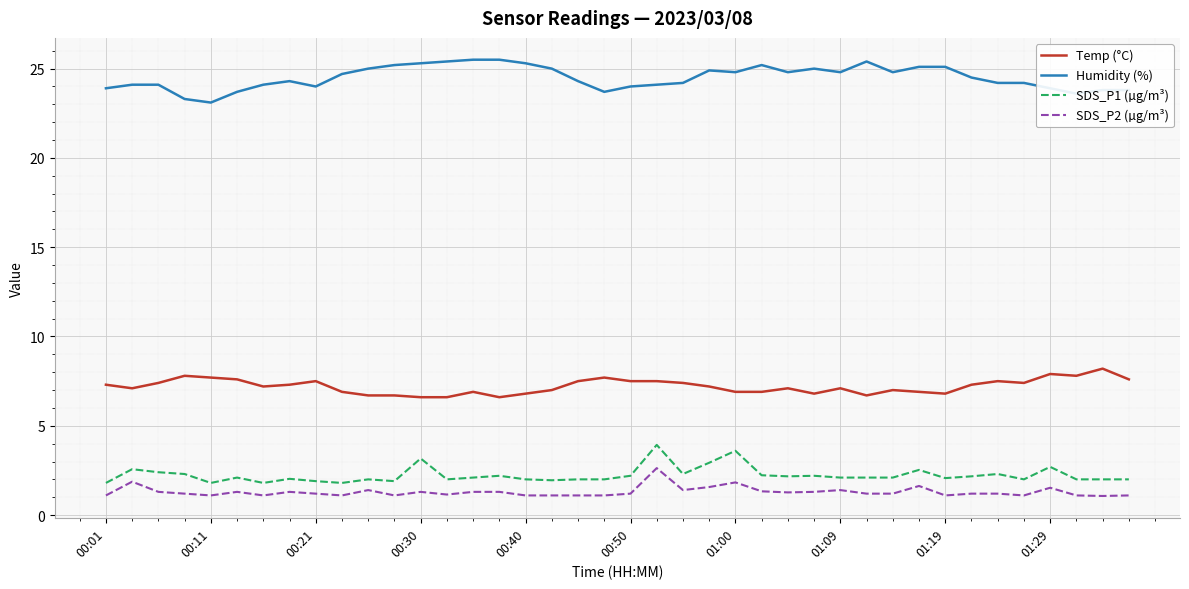

True or false: SDS_P2 (µg/m³) has more than 0 interior local peaks.

True